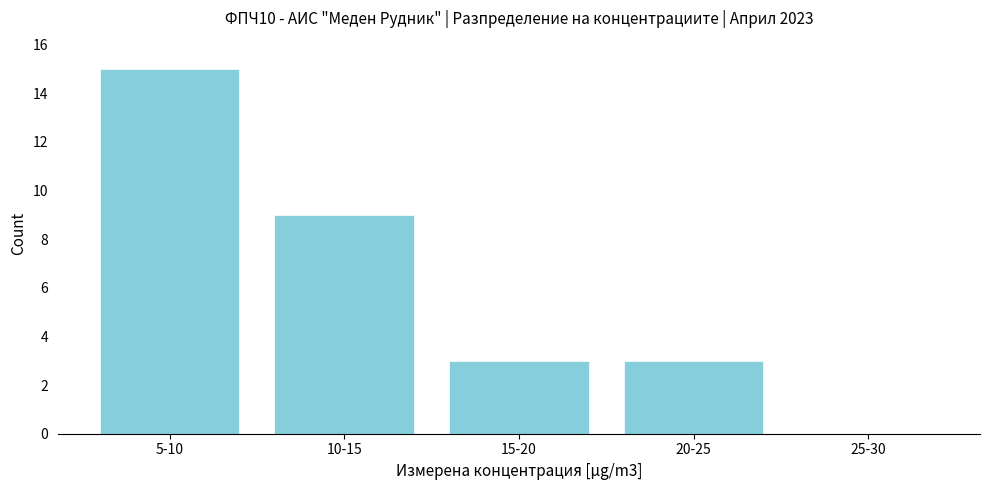

Reading left to right, list all the values displayed in this chart.

5-10=15	10-15=9	15-20=3	20-25=3	25-30=0